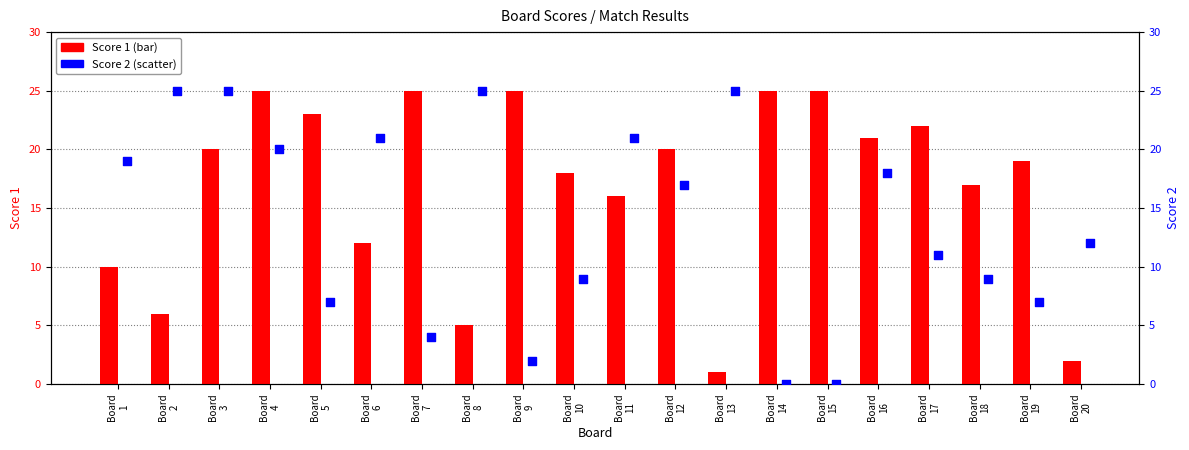

At how many categories does at least one series exceed 11?

20